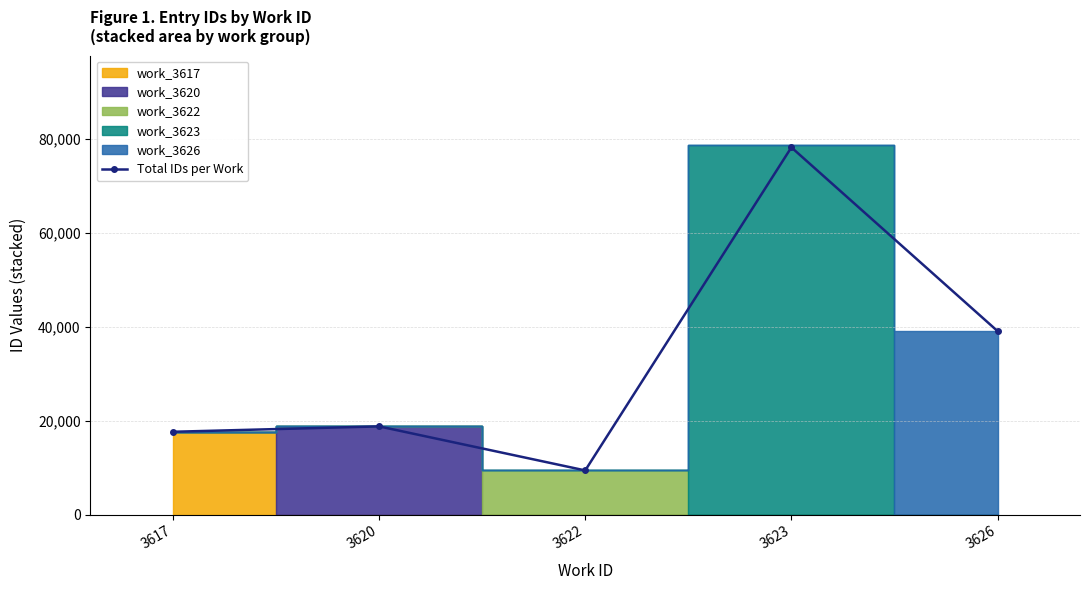

What is the approximate value at 3620?

18790